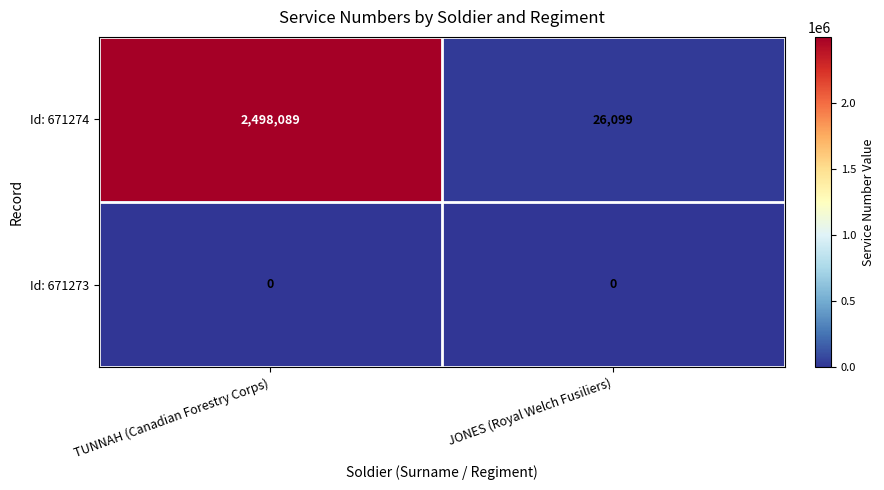

Reading left to right, transcribe all the data shown in this chart.

Id: 671274: 2498089	26099
Id: 671273: 0	0